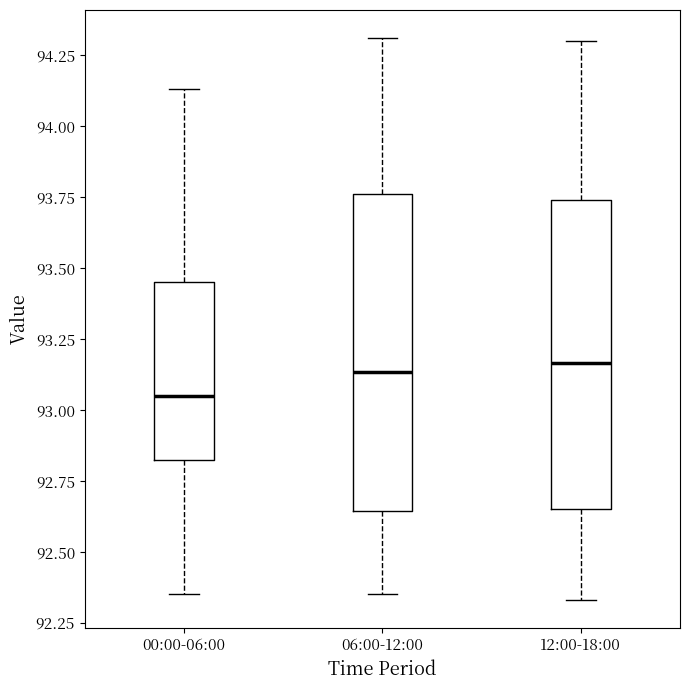

Reading left to right, read every box against the y-axis: the position of its median line, the range the box covers, and the ends of its whiskers. The values are not printed on the chart, so give them approximately, as read against the axis.

00:00-06:00: median 93.05, box 92.85 to 93.45, whiskers 92.35 to 94.15
06:00-12:00: median 93.15, box 92.65 to 93.75, whiskers 92.35 to 94.30
12:00-18:00: median 93.15, box 92.65 to 93.75, whiskers 92.35 to 94.30